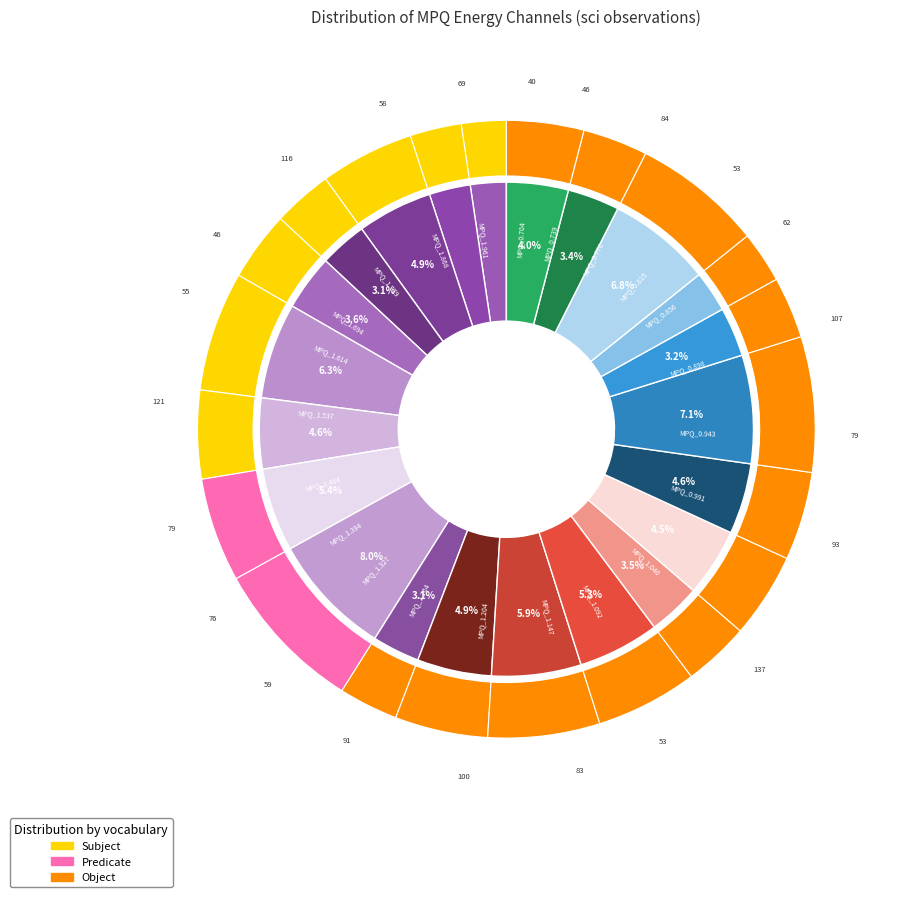

Is MPQ_1.327 the majority of the pie?

No